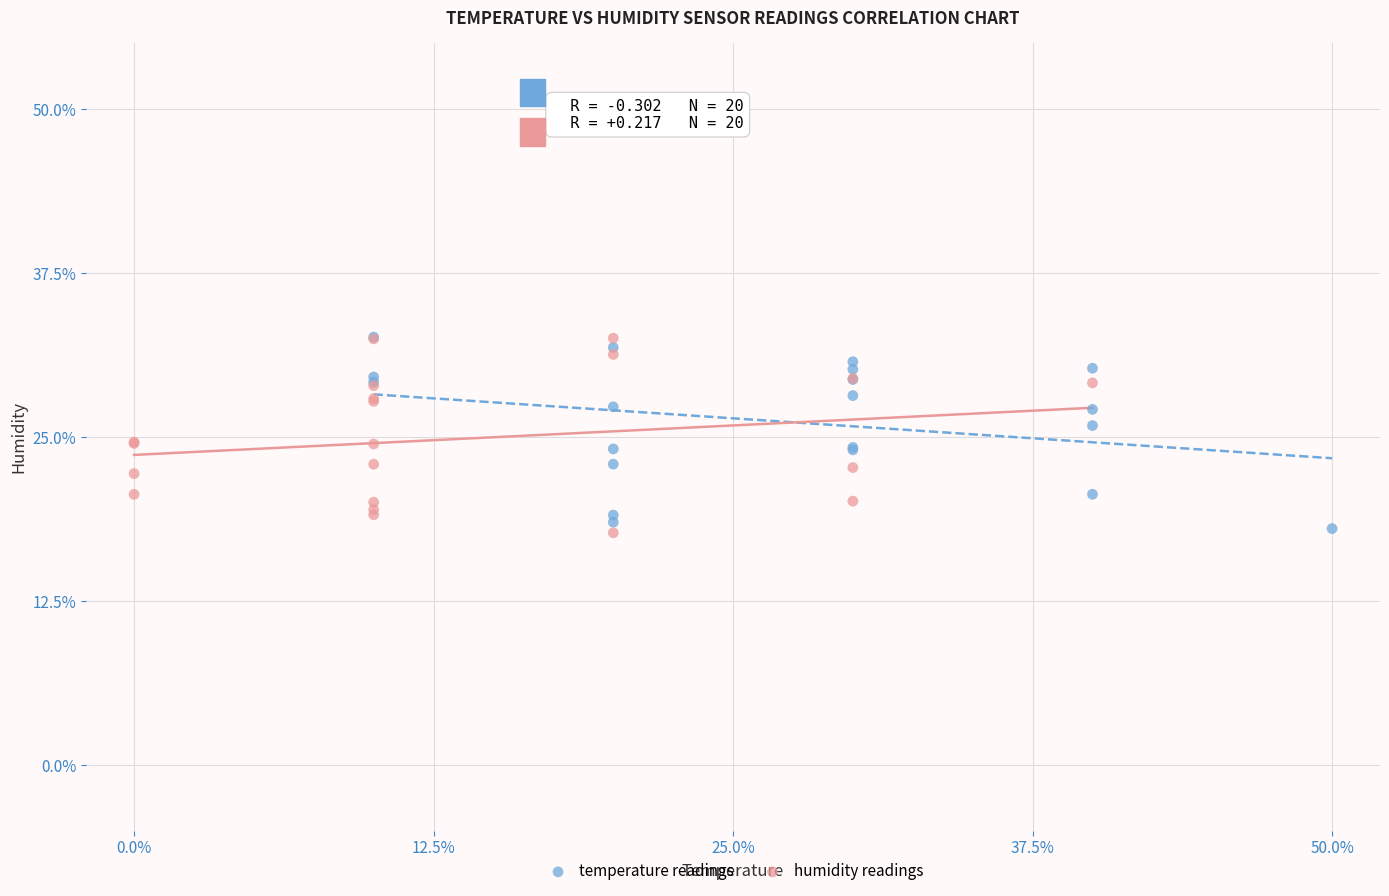

What are all the series names shown in the legend?

temperature readings, humidity readings